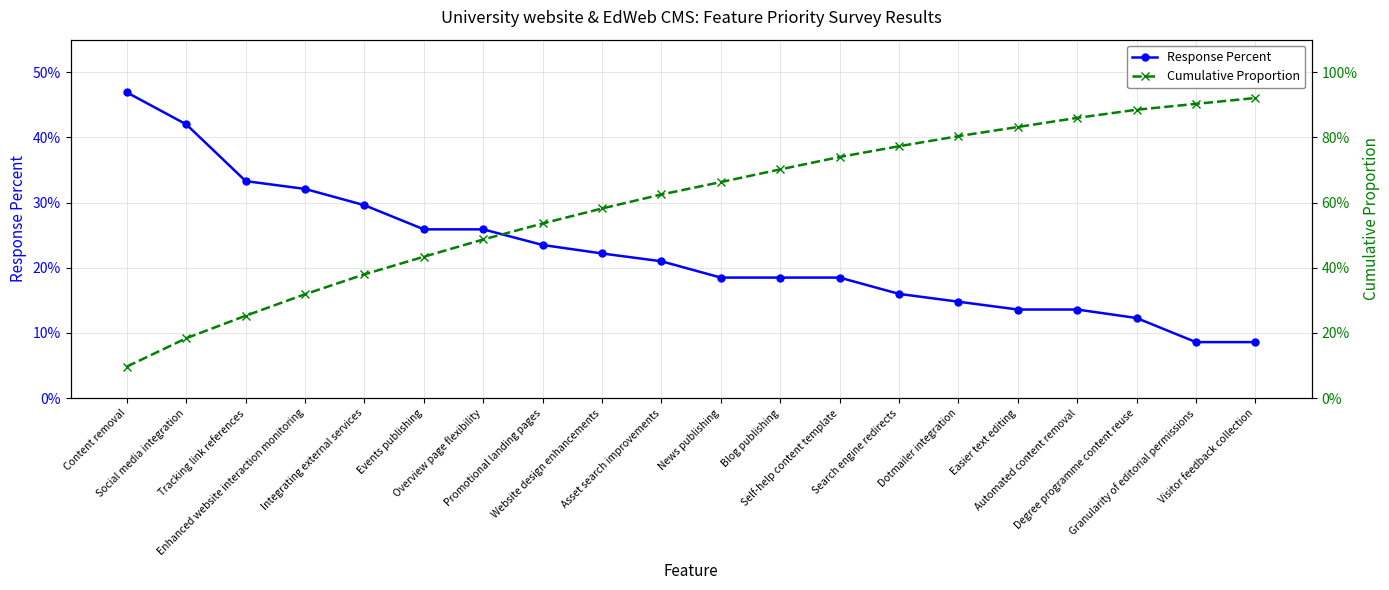

After their last crossing, which series has the higher values: Cumulative Proportion or Response Percent?

Cumulative Proportion